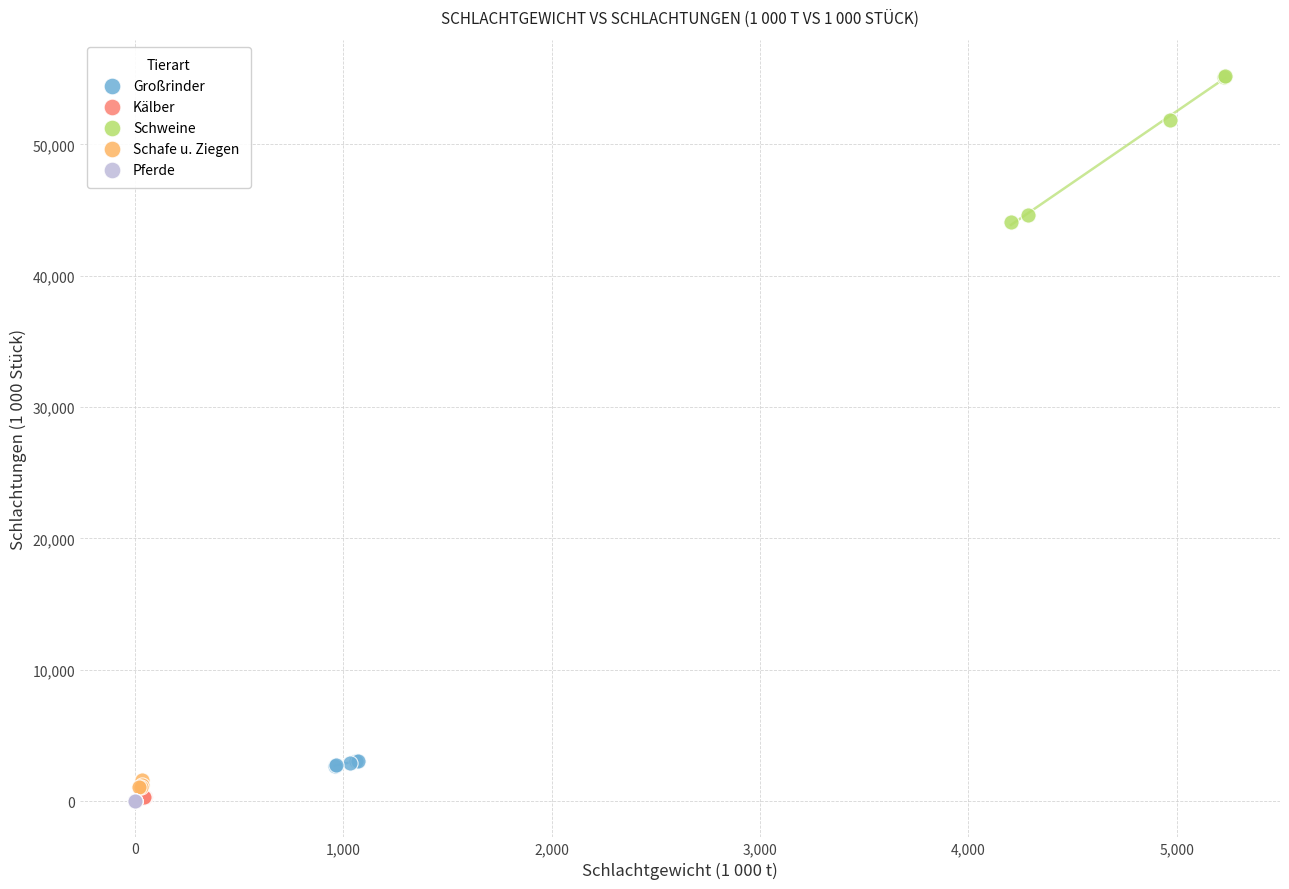

Which series contains the highest Y value?

Schweine